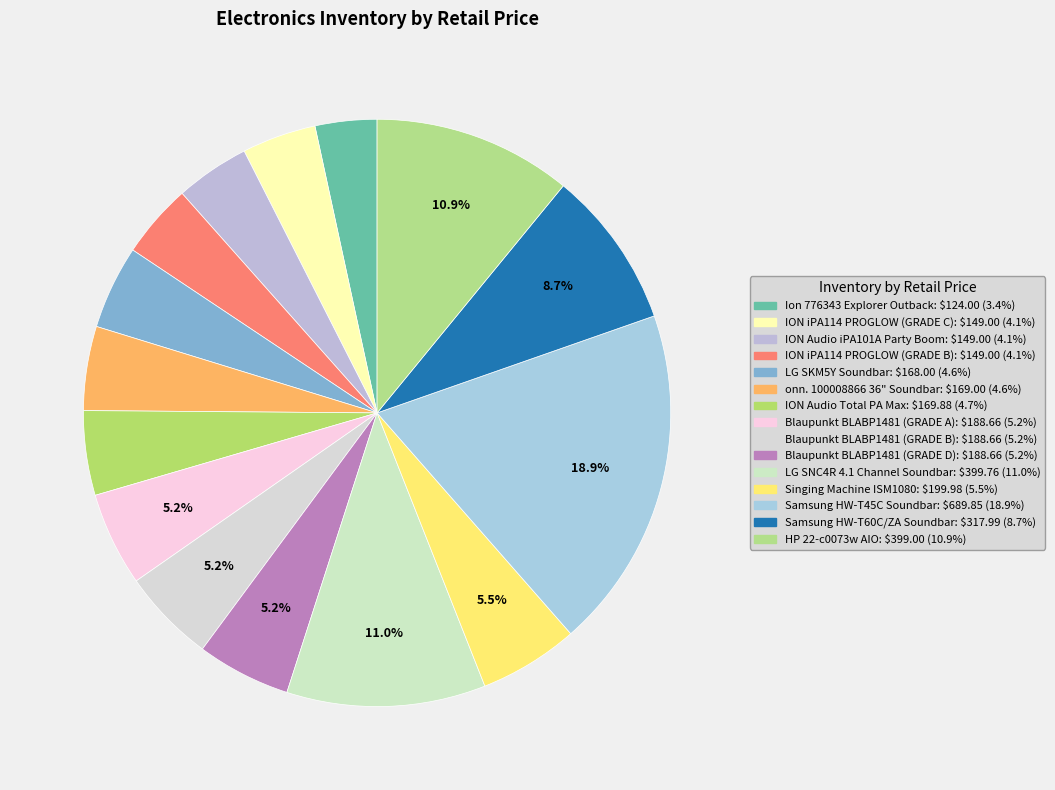

What is the ratio of the value at ION Audio iPA101A Party Boom to the value at Blaupunkt BLABP1481 (GRADE B)?

0.8